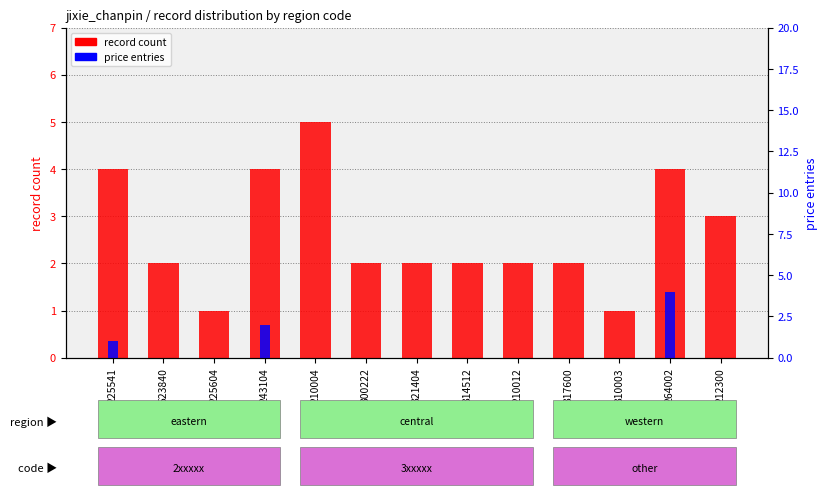

Count the record count values in the range 2 to 4.

10